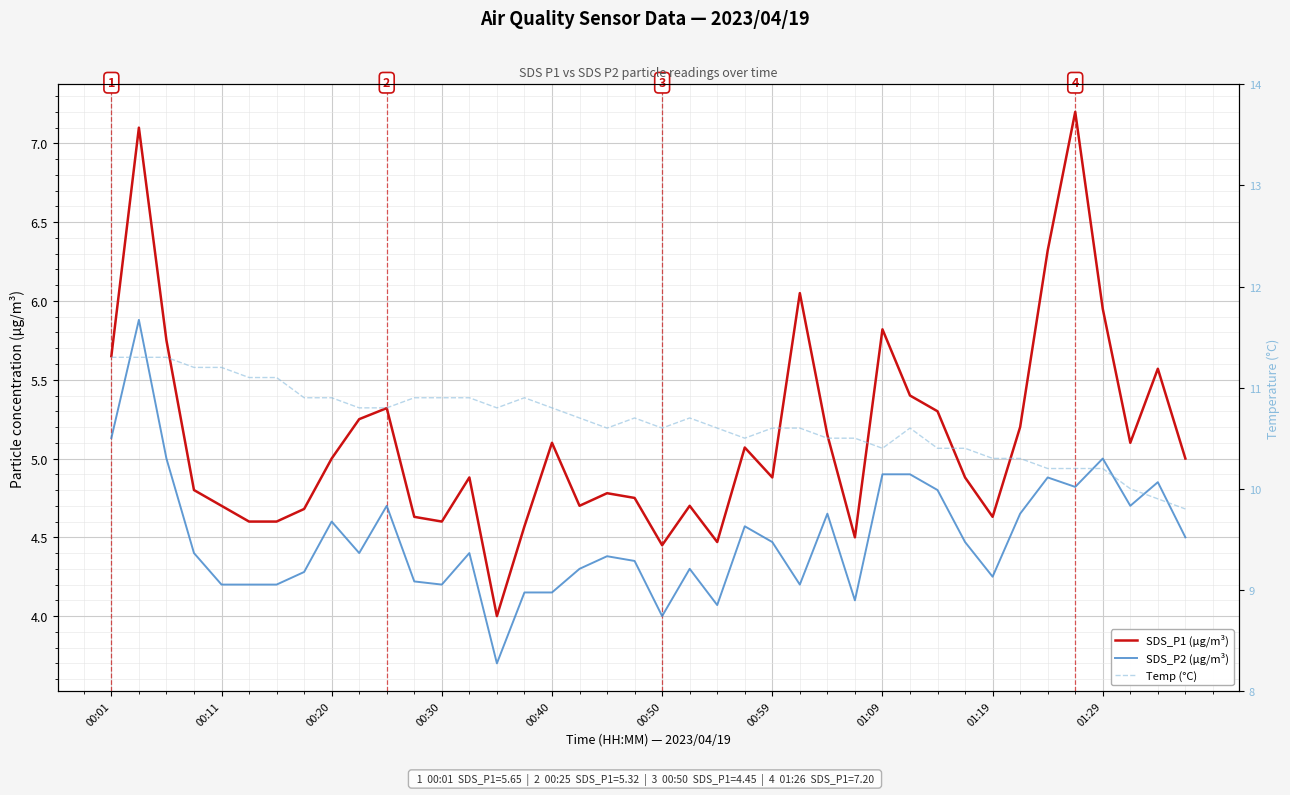

The value of Temp (°C) at 18 is 10.6. True or false?

True